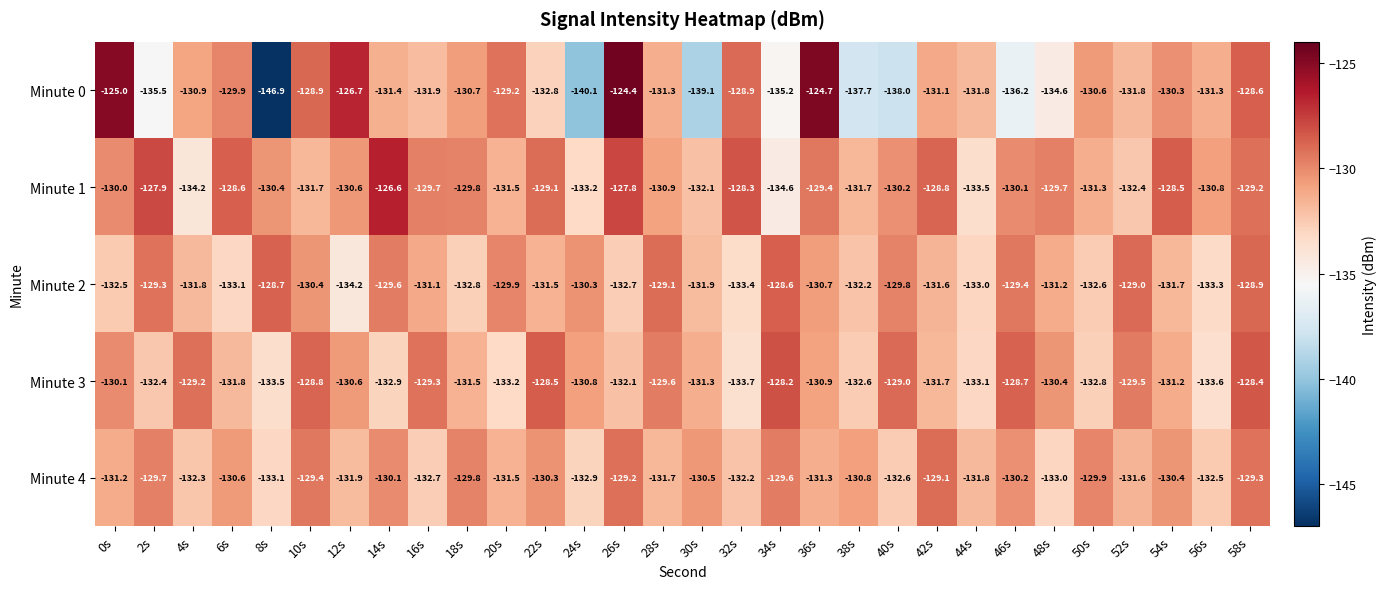

What is the minimum value shown in the chart?

-146.9